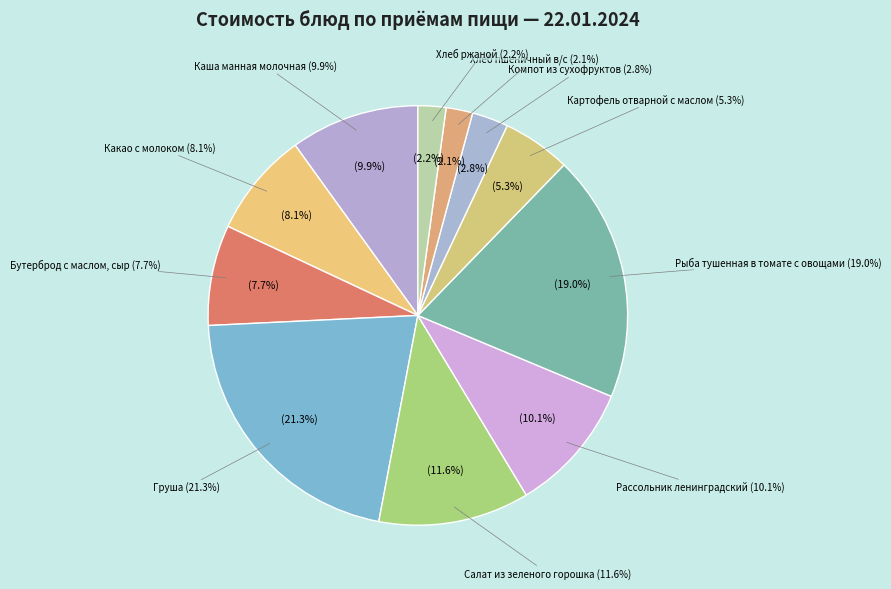

To the nearest percent, what is the combined percentage of Бутерброд с маслом, сыр and Какао с молоком?

16%